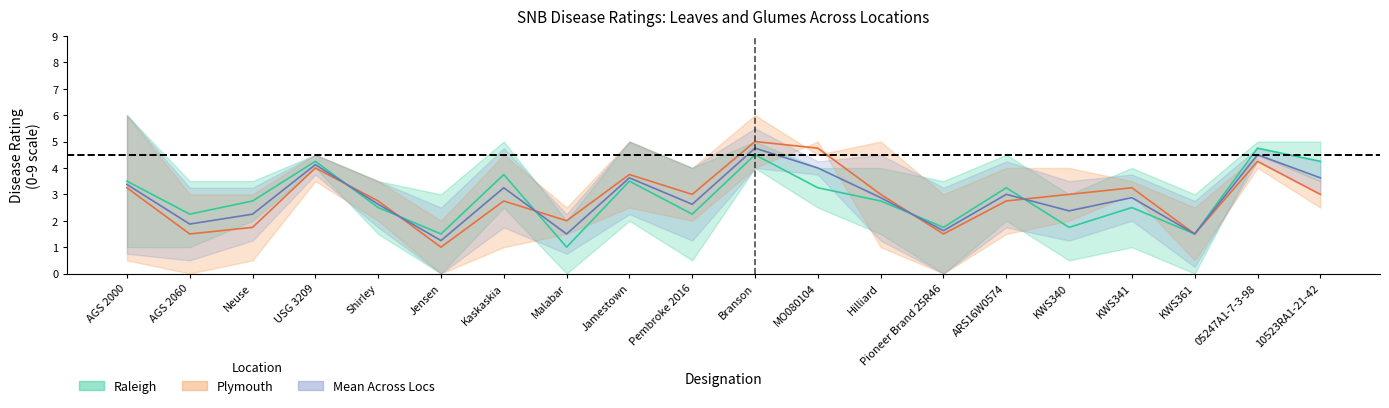

At which category does the chart reach its minimum across all series?

Malabar